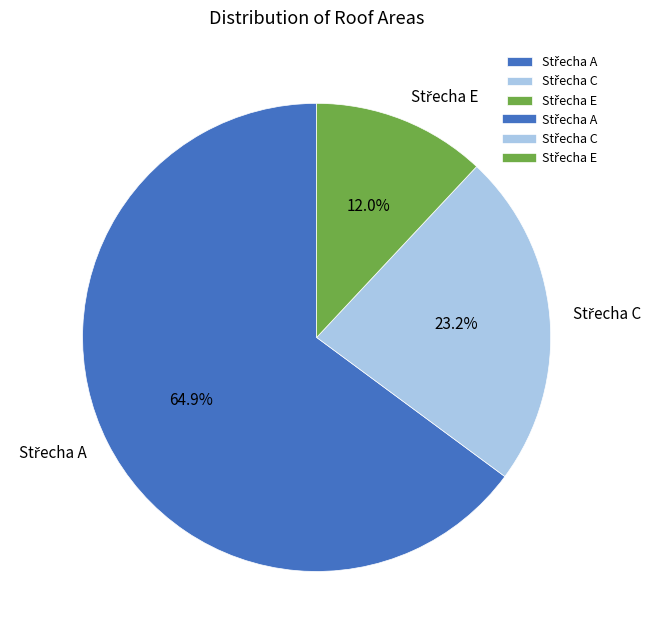

Is there a majority slice in this chart?

Yes